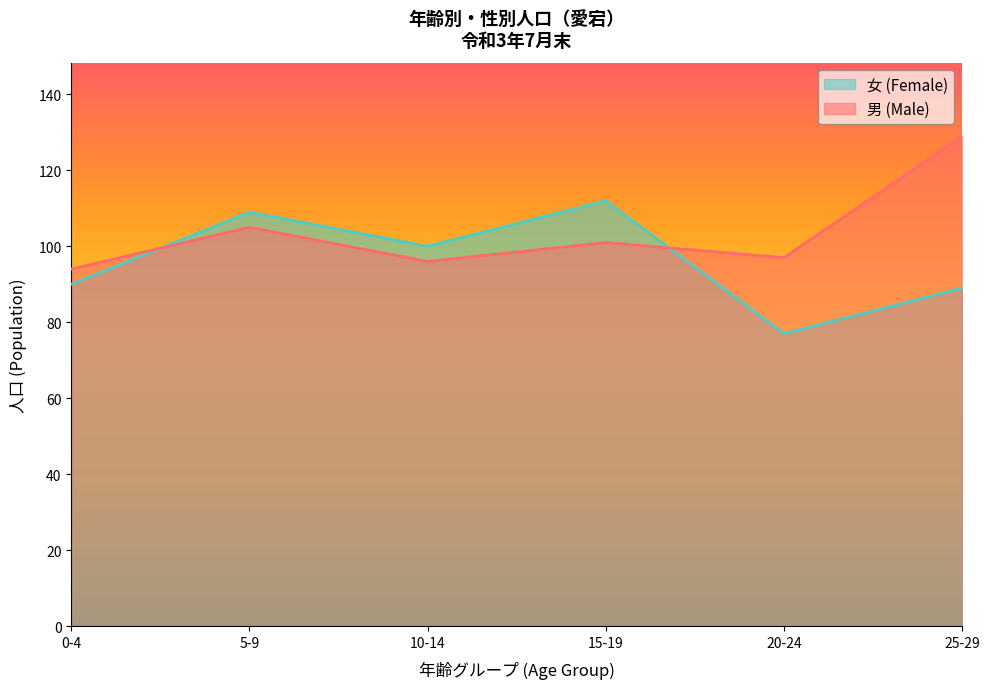

Which series has the largest total across all categories?

男 (Male)